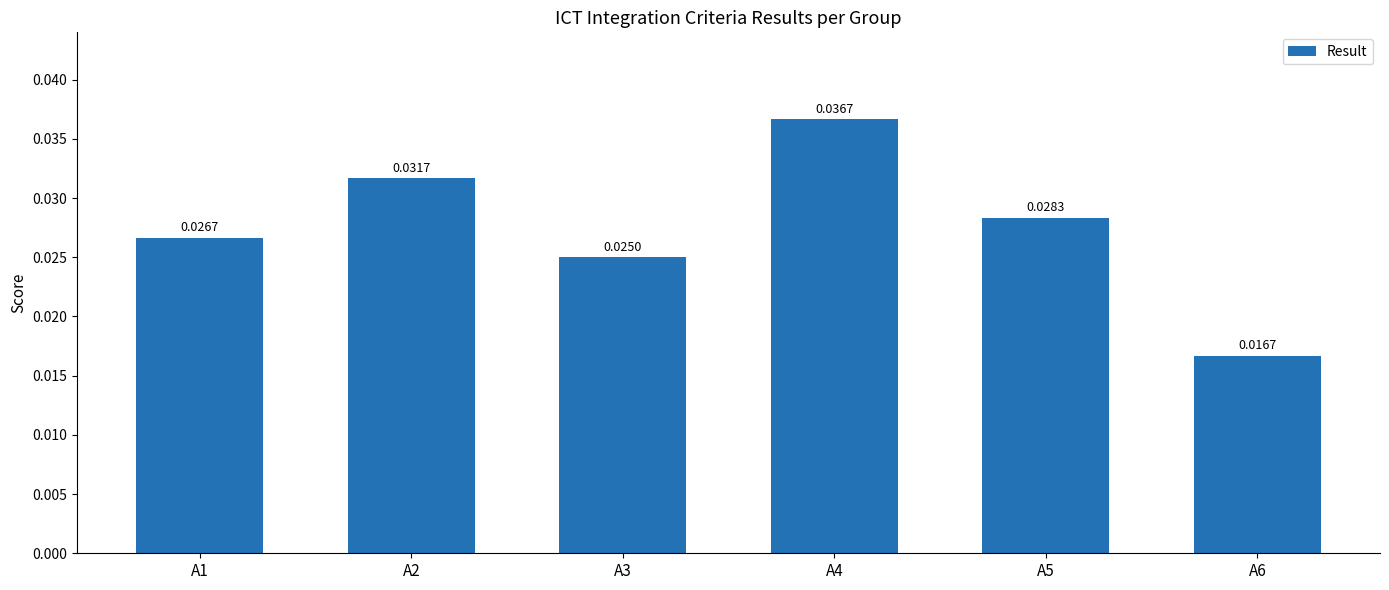

Rank the categories by value from lowest to highest.

A6, A3, A1, A5, A2, A4